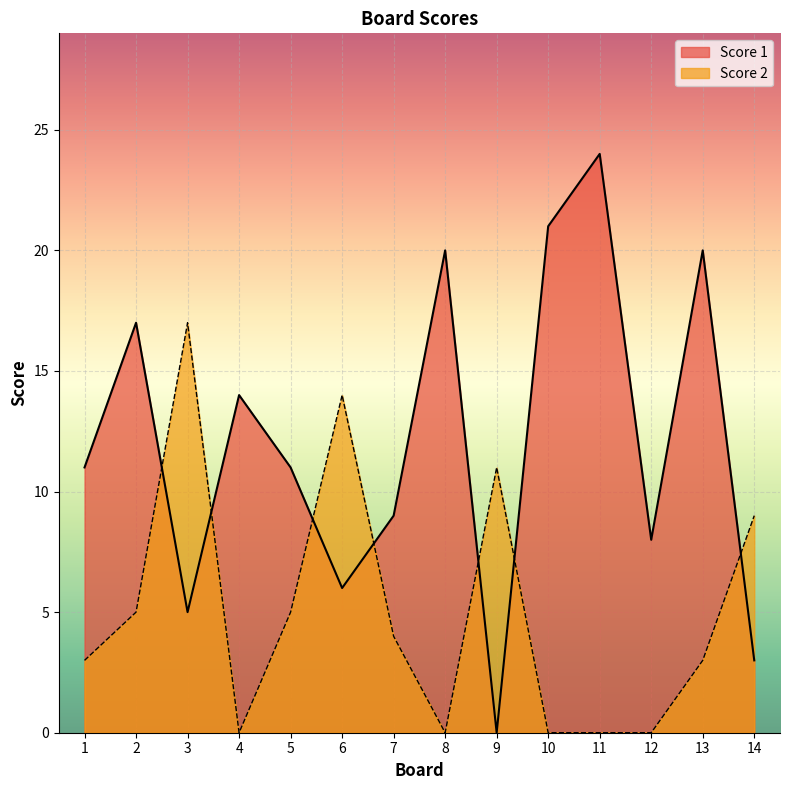

Reading left to right, list all the values displayed in this chart.

Score 1: 1=11	2=17	3=5	4=14	5=11	6=6	7=9	8=20	9=0	10=21	11=24	12=8	13=20	14=3
Score 2: 1=3	2=5	3=17	4=0	5=5	6=14	7=4	8=0	9=11	10=0	11=0	12=0	13=3	14=9